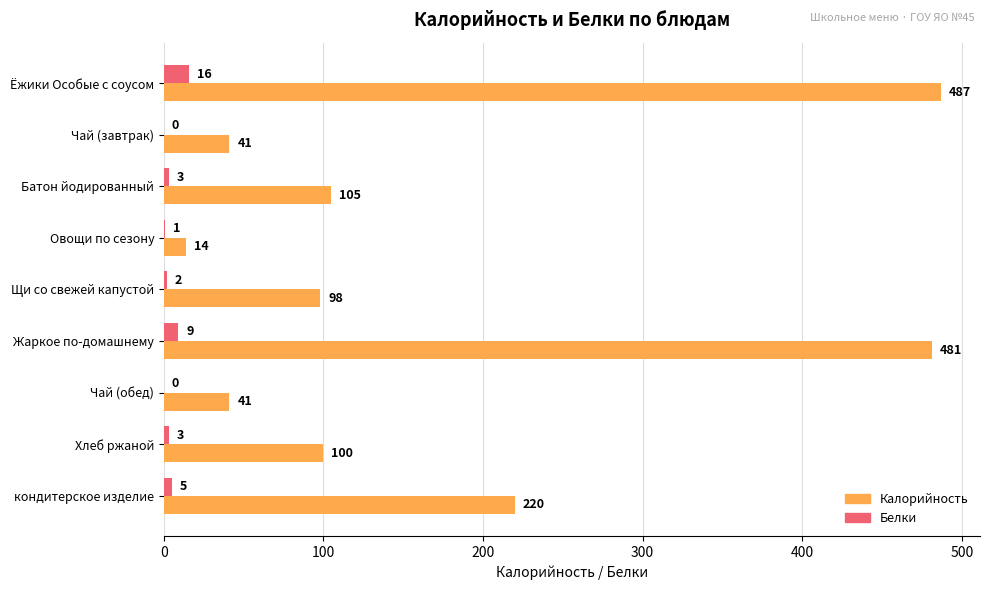

Between Чай (завтрак) and кондитерское изделие, which series saw the biggest shift?

Калорийность